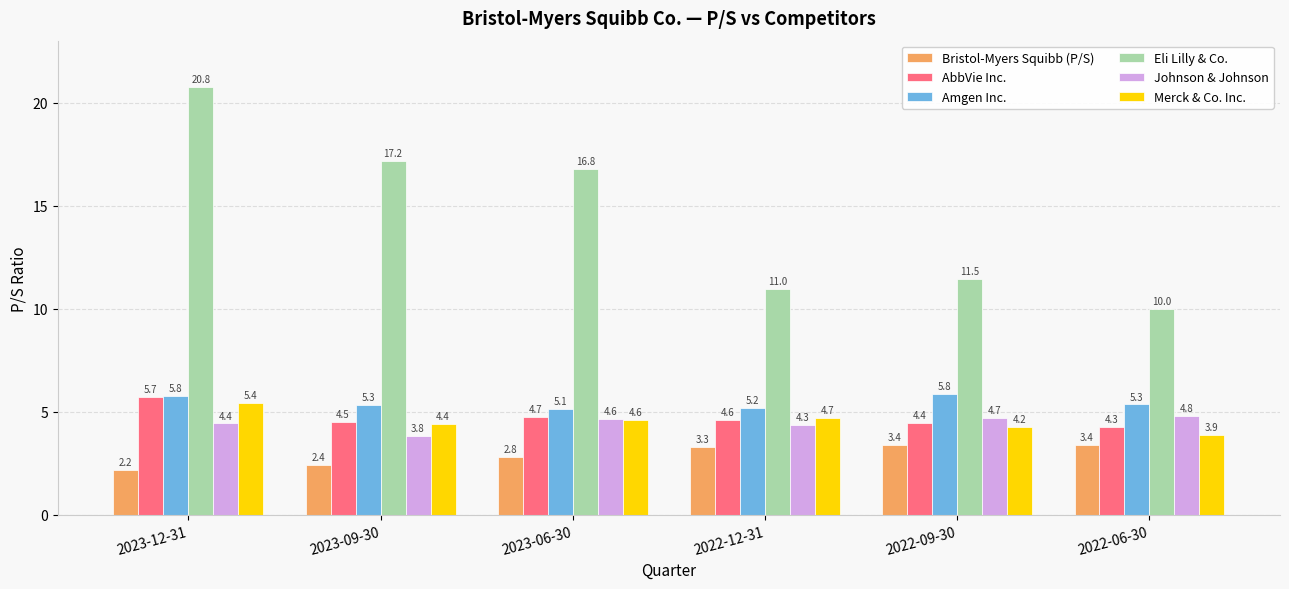

What is the difference between the AbbVie Inc. values at 2022-09-30 and 2022-12-31?

0.2